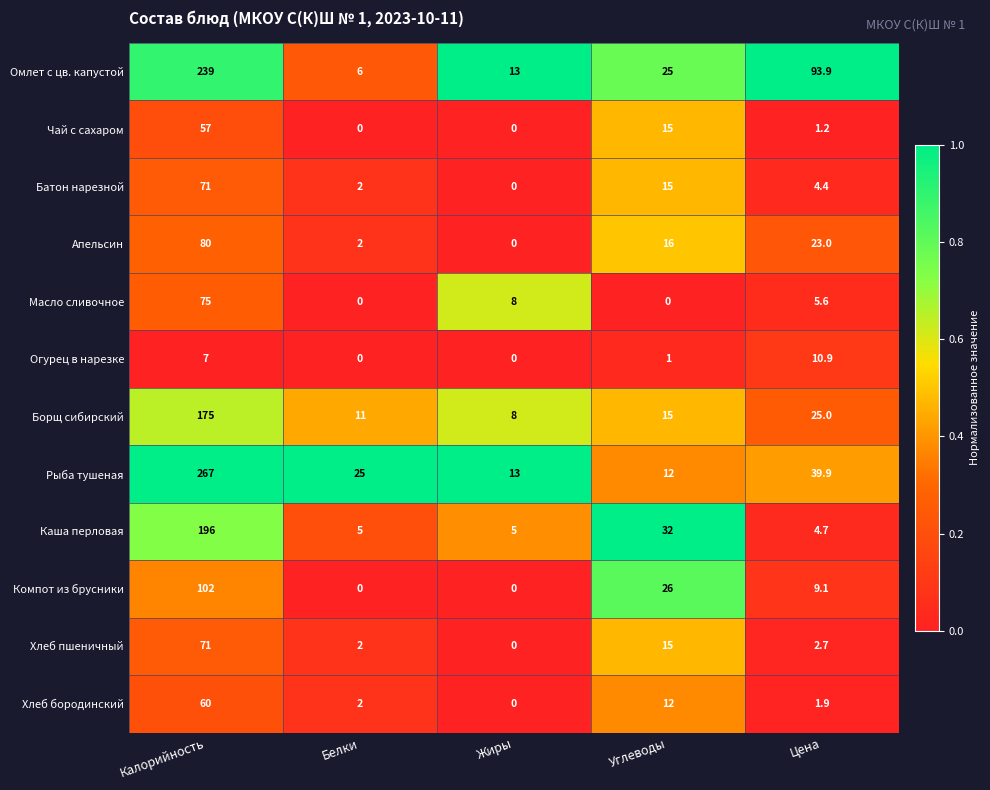

At which category is the sum across all series the highest?

Калорийность